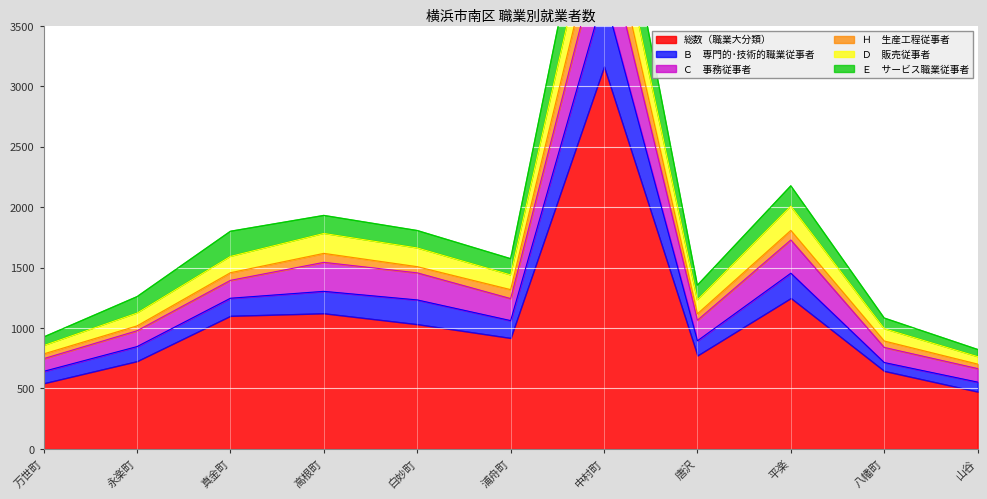

Which label corresponds to the largest value in the chart?

中村町